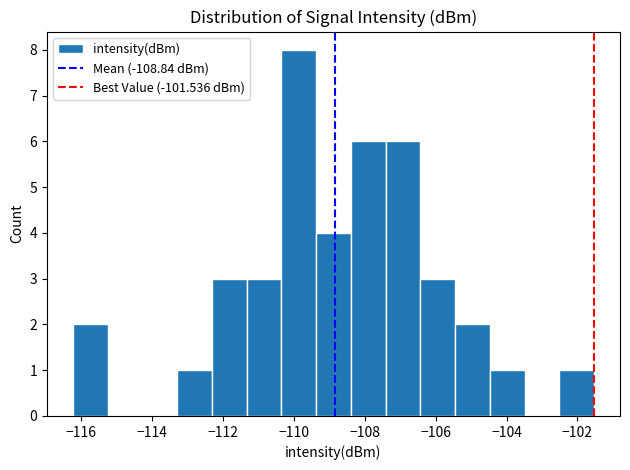

Over which range of the x-axis is the bar tallest?

-110.4 to -109.4